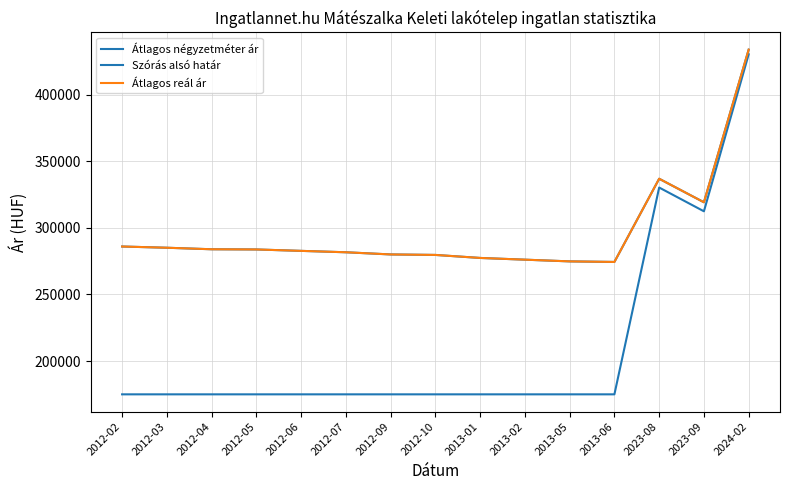

True or false: Átlagos négyzetméter ár has a value of 287876 at 2012-05.

False